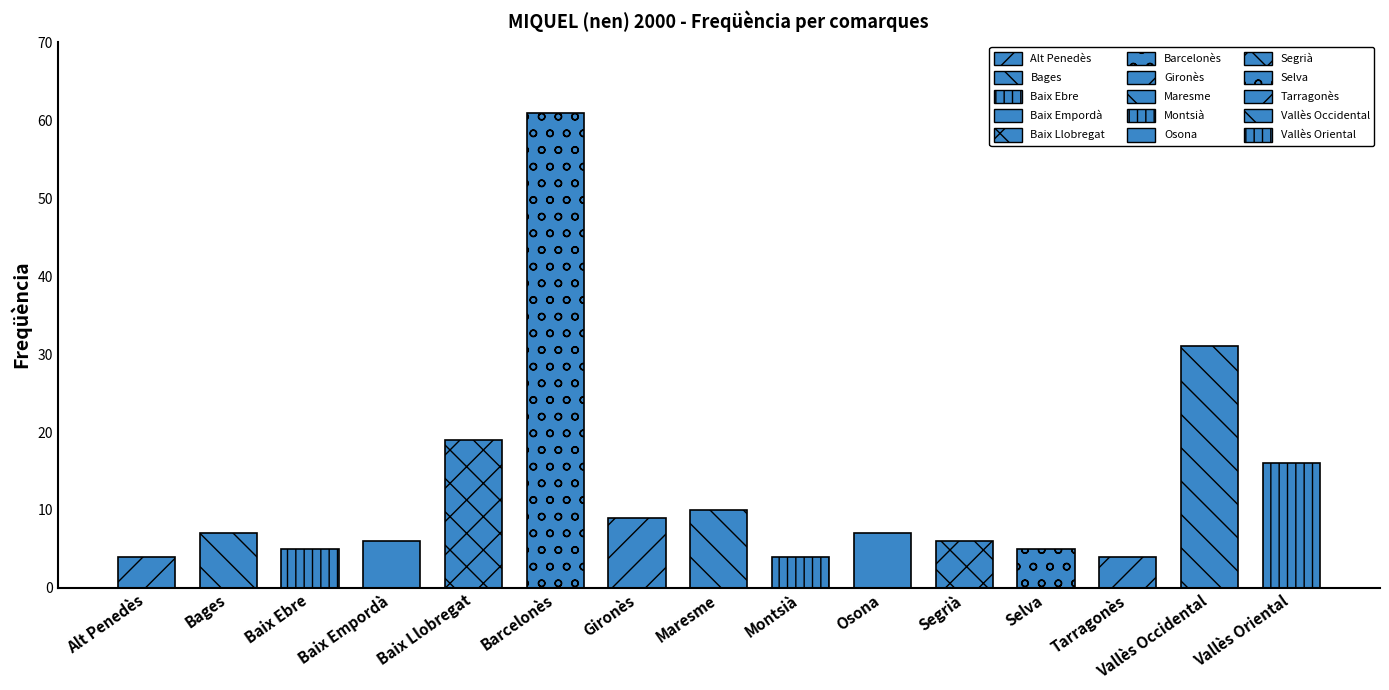

At which category does the chart reach its peak across all series?

Barcelonès